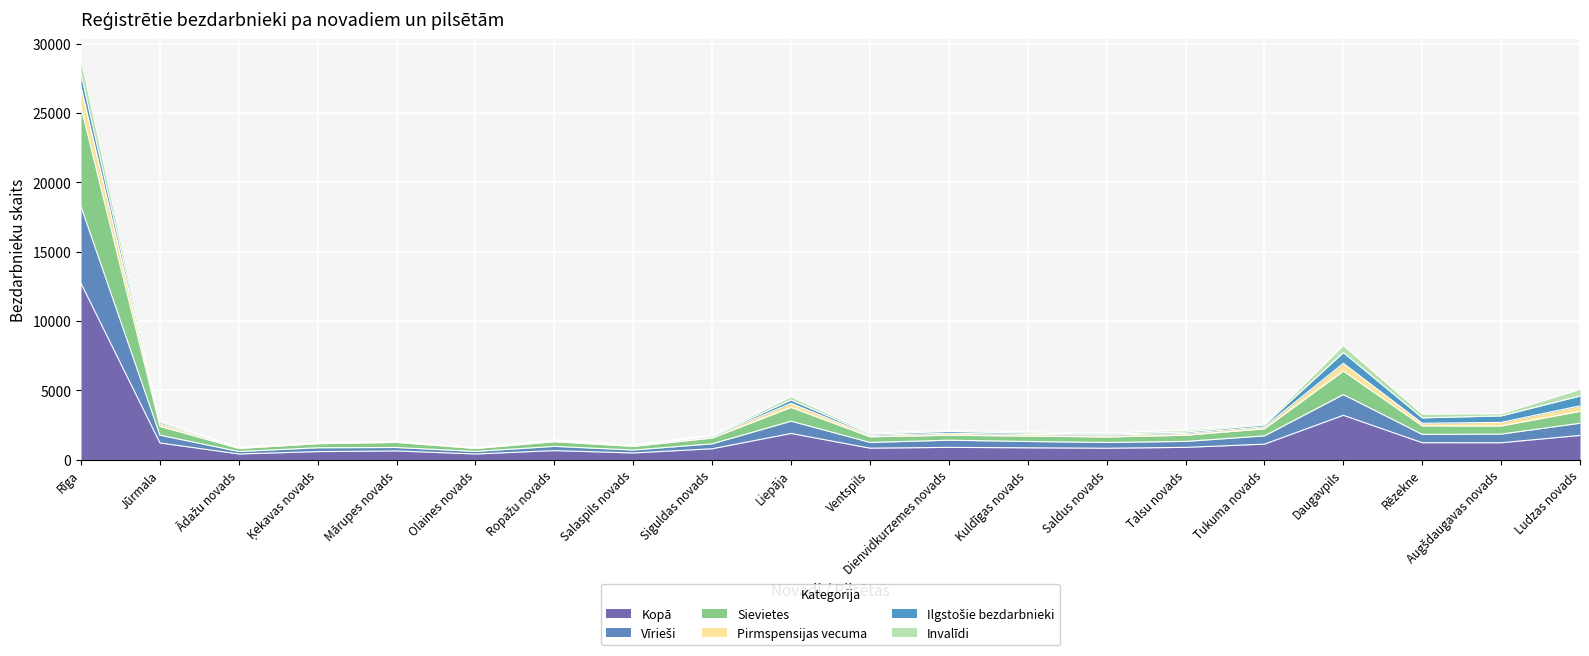

What is the greatest value displayed?

28895